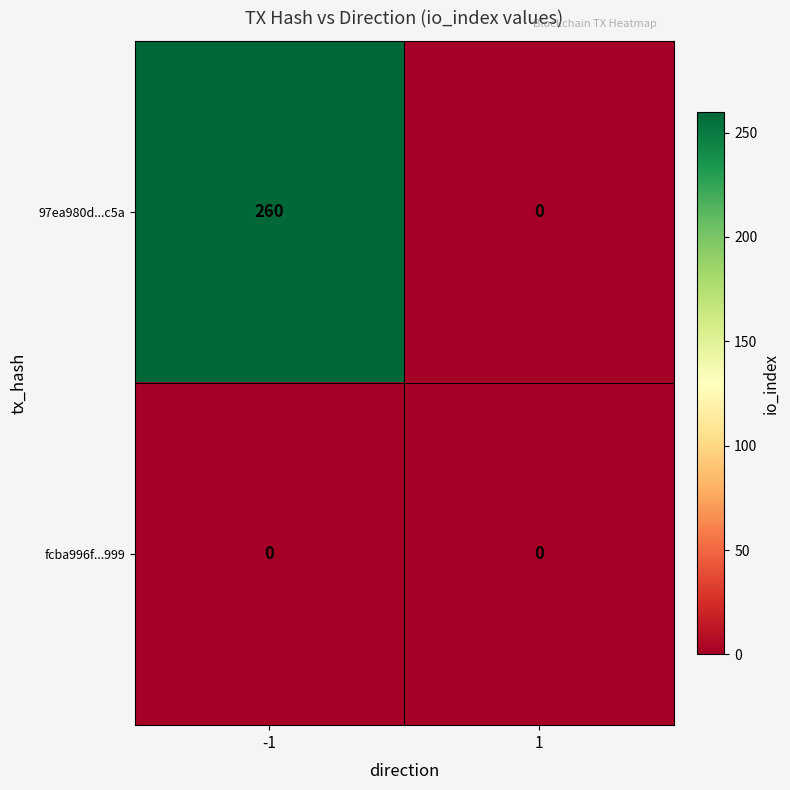

What is the sum of the 97ea980d...c5a values at -1 and 1?

260